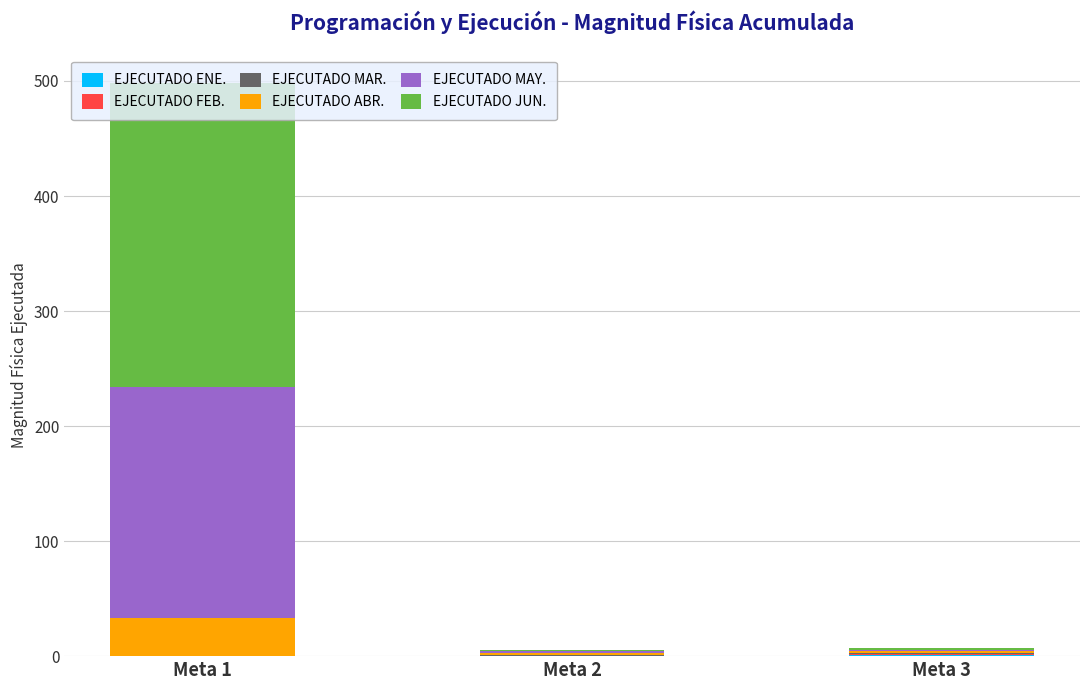

At which category is the sum across all series the highest?

Meta 1